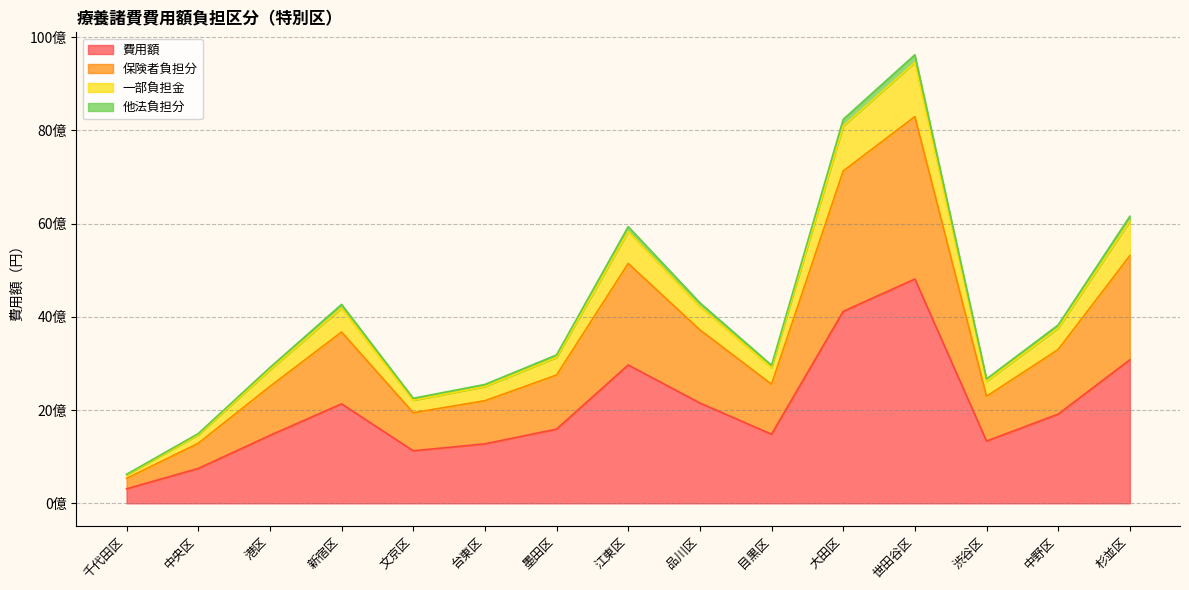

What position from the left is 杉並区?

15